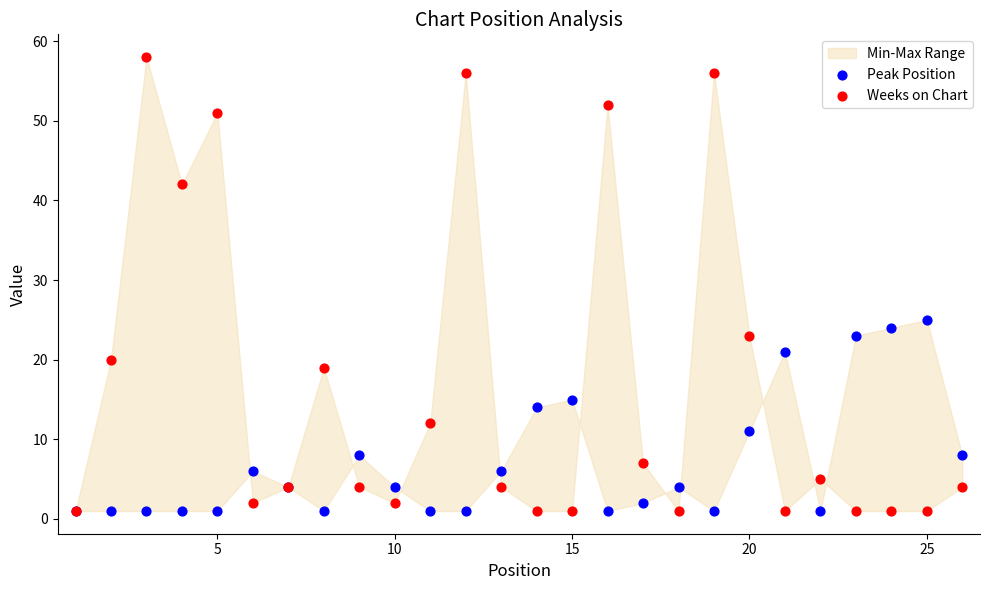

Which series reaches the maximum Y coordinate?

Weeks on Chart